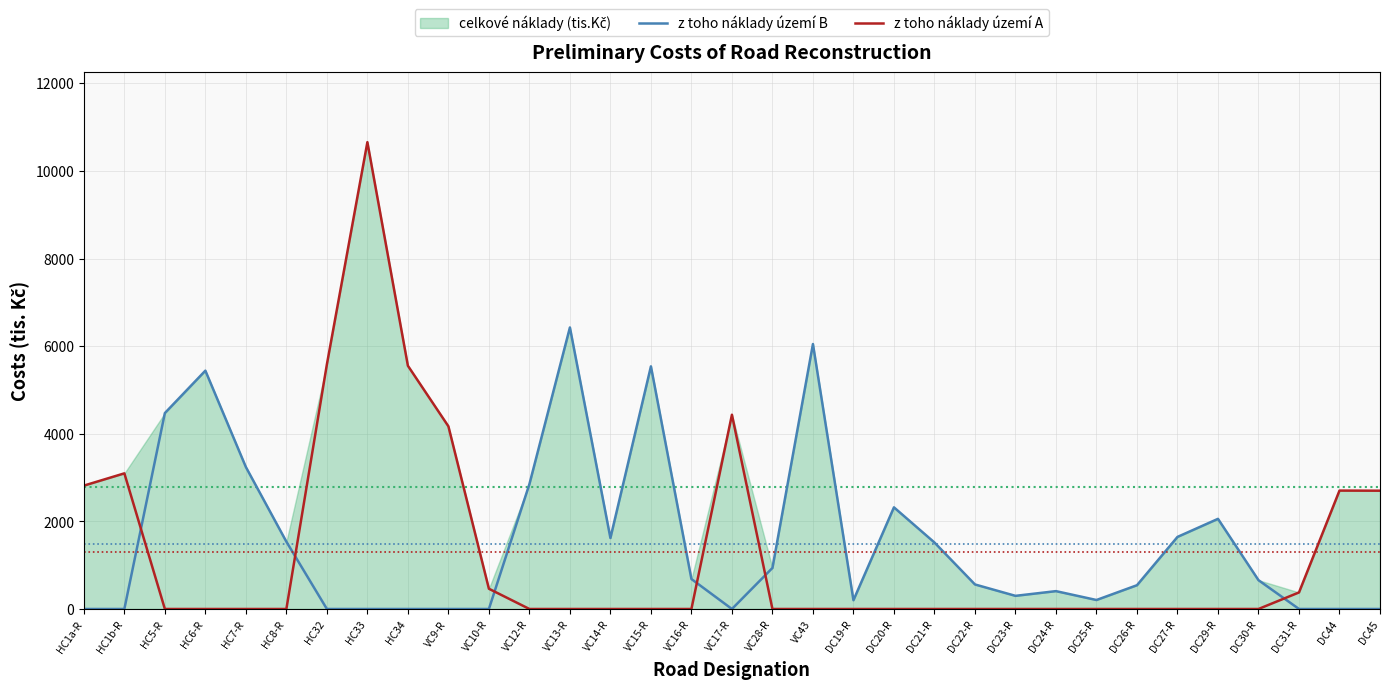

Where is z toho náklady území B nearest to the value 3213?

HC7-R